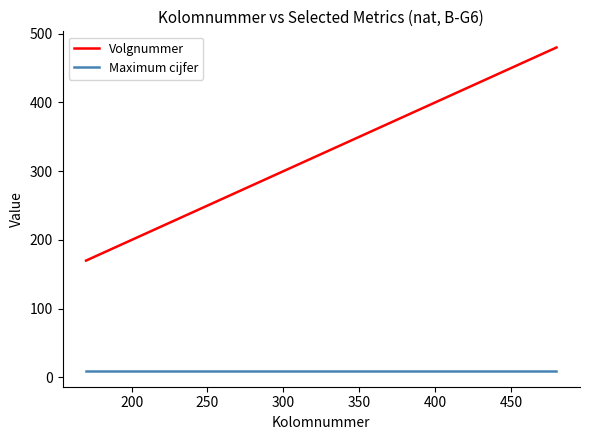

List the series in order of their peak value, lowest first.

Maximum cijfer, Volgnummer